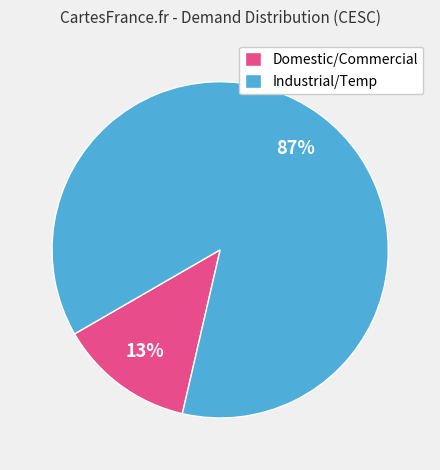

Which category has the smallest portion of the pie?

Domestic/Commercial